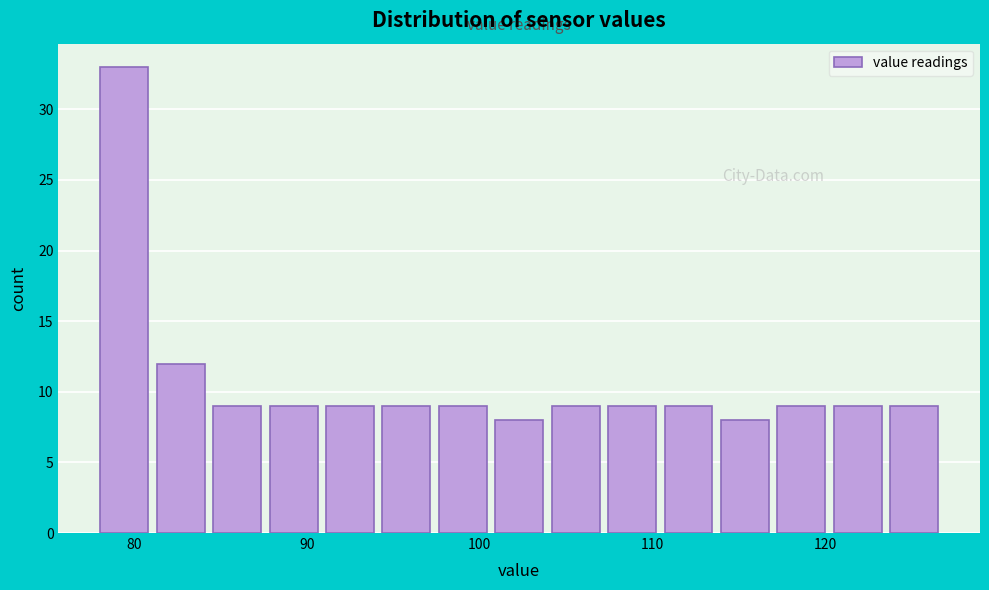

Read against the x-axis, roughly where is the centre of the tallest bar?

79